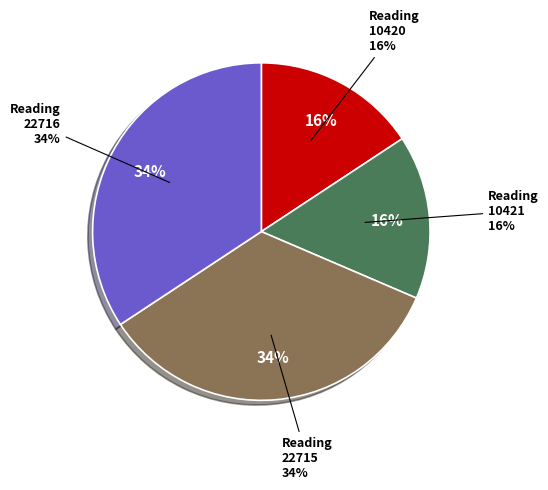

Which category has the smallest portion of the pie?

Reading (10420)